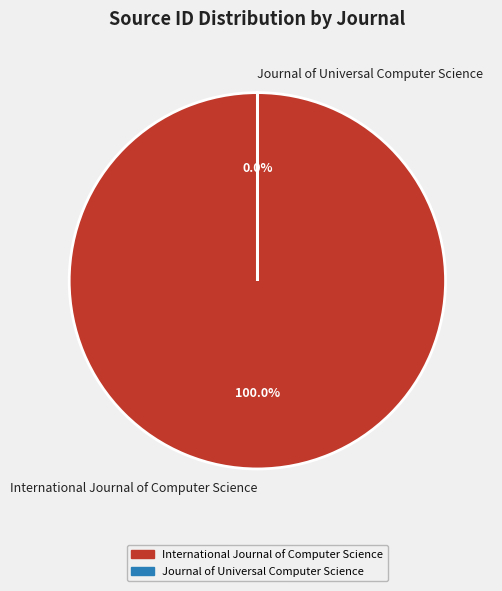

The Journal of Universal Computer Science slice represents 0% of the pie. True or false?

True